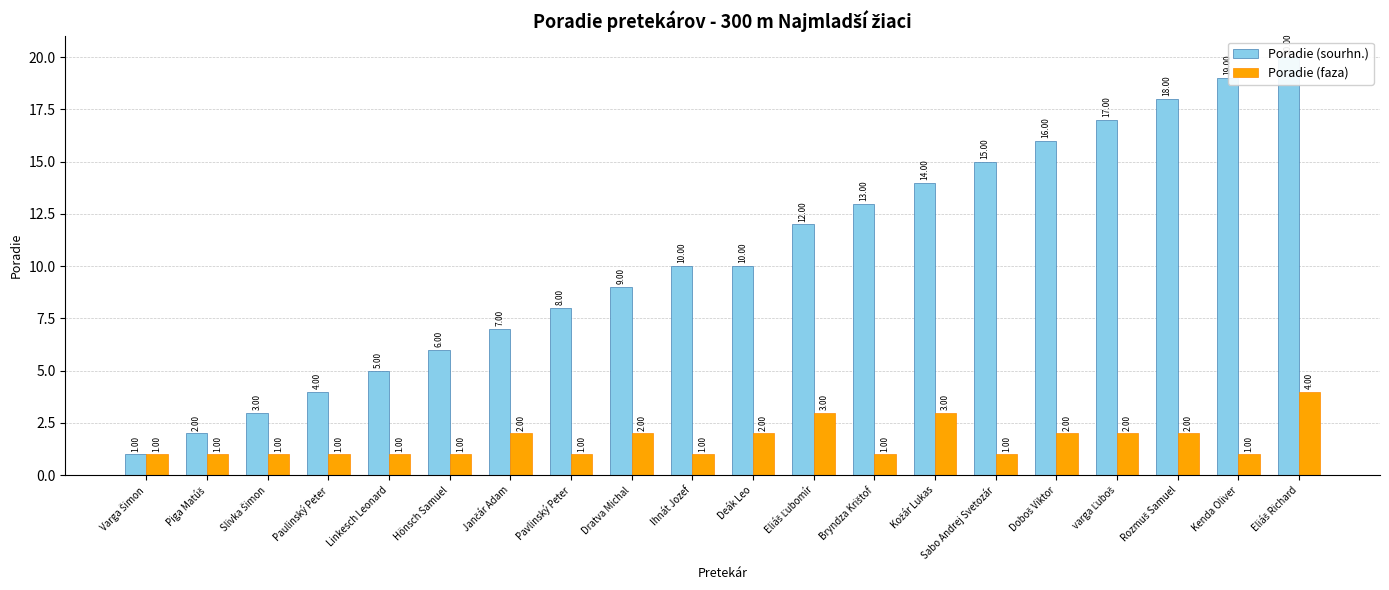

At which label is Poradie (faza) closest to 2?

Jančár Adam